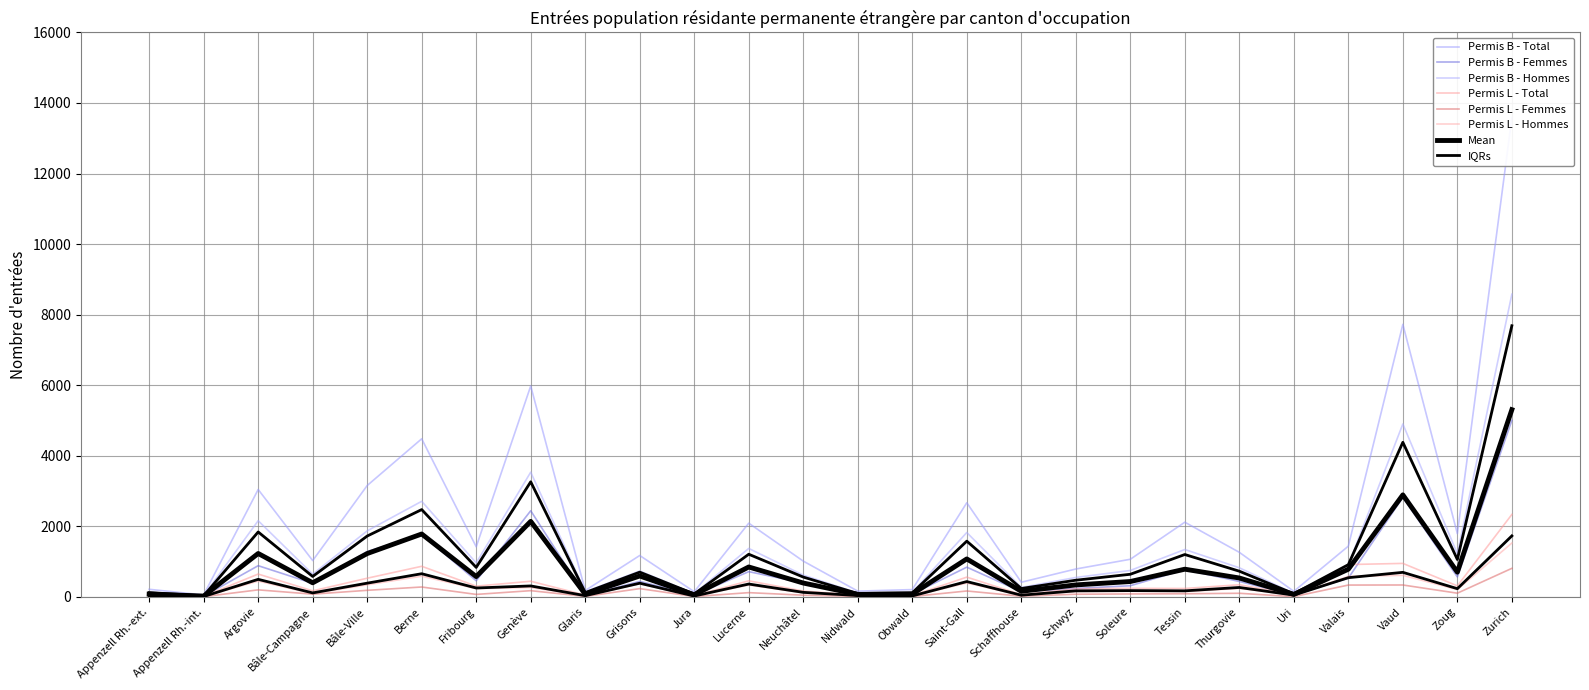

The value of Permis B - Total at Bâle-Campagne is 1030. True or false?

True